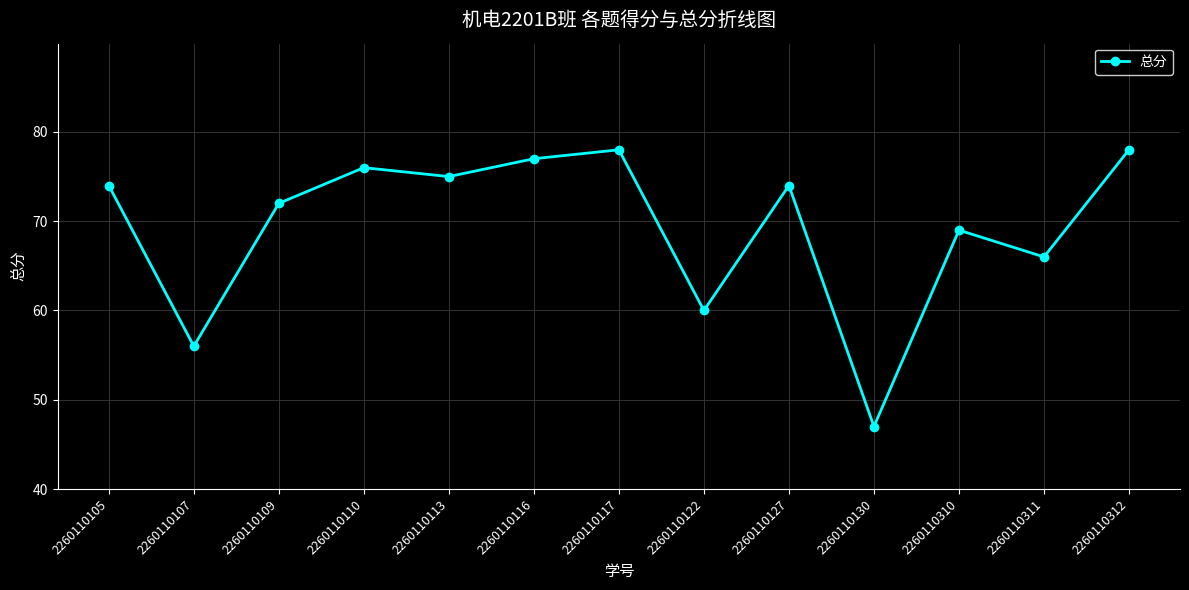

Reading left to right, transcribe all the data shown in this chart.

2260110105=74	2260110107=56	2260110109=72	2260110110=76	2260110113=75	2260110116=77	2260110117=78	2260110122=60	2260110127=74	2260110130=47	2260110310=69	2260110311=66	2260110312=78